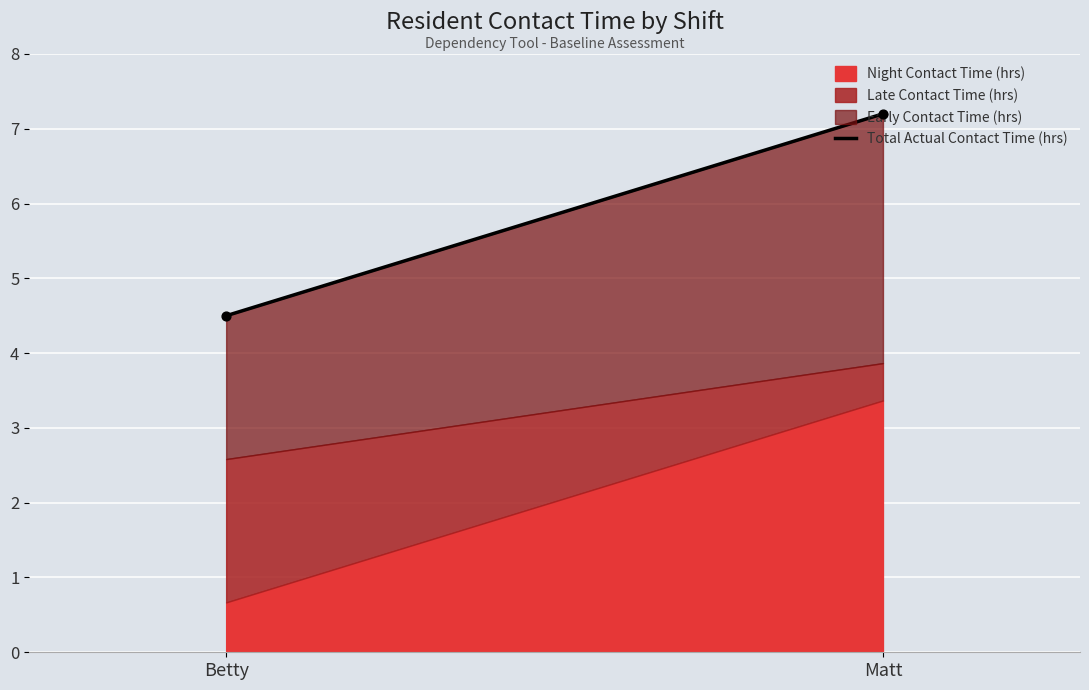

Between Betty and Matt, which is larger?

Matt